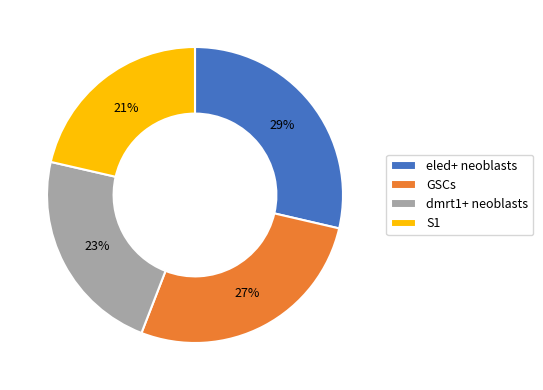

Rank the categories by value from highest to lowest.

eled+ neoblasts, GSCs, dmrt1+ neoblasts, S1